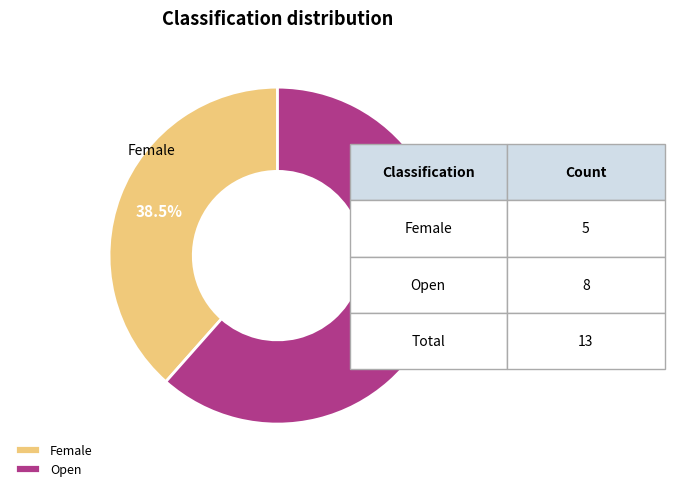

Is Open the majority of the pie?

Yes